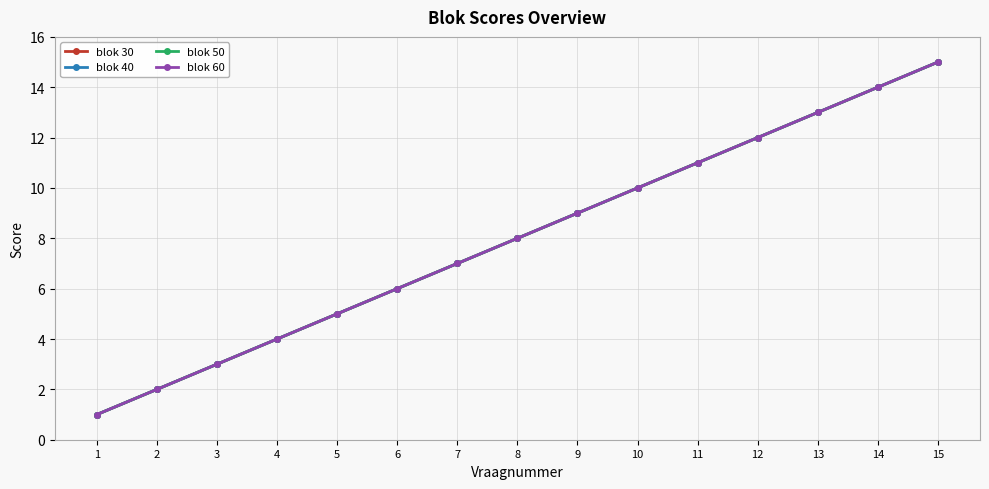

What is the value of the blok 30 point at the 1st from the left?

1